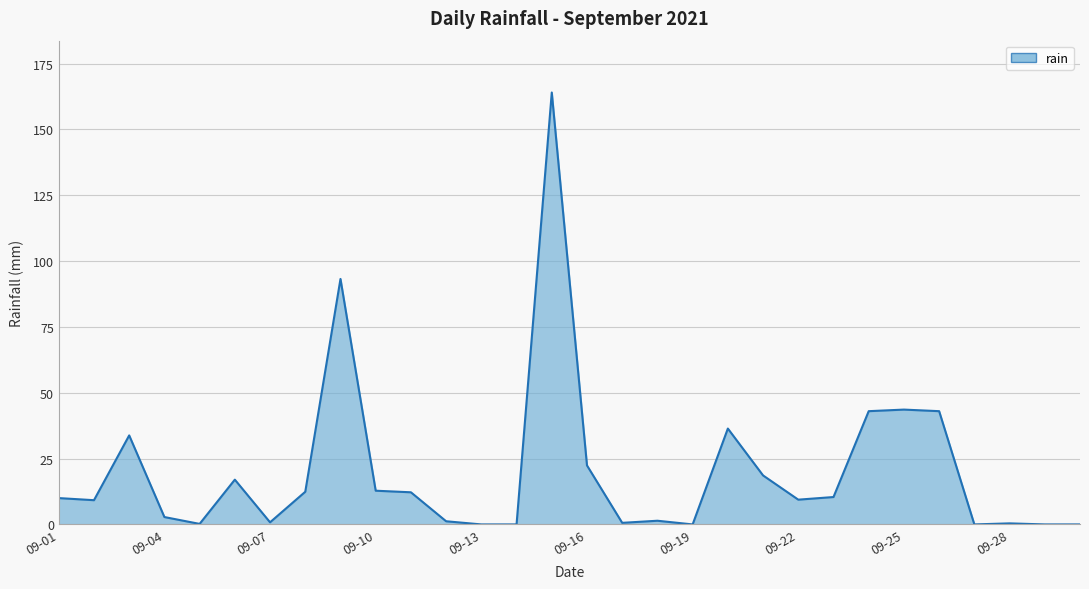

What is the maximum value shown in the chart?

164.0